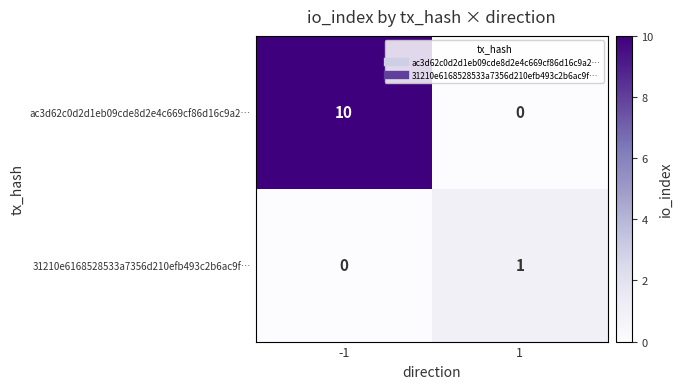

List the series in order of their peak value, lowest first.

31210e6168528533a7356d210efb493c2b6ac9f…, ac3d62c0d2d1eb09cde8d2e4c669cf86d16c9a2…